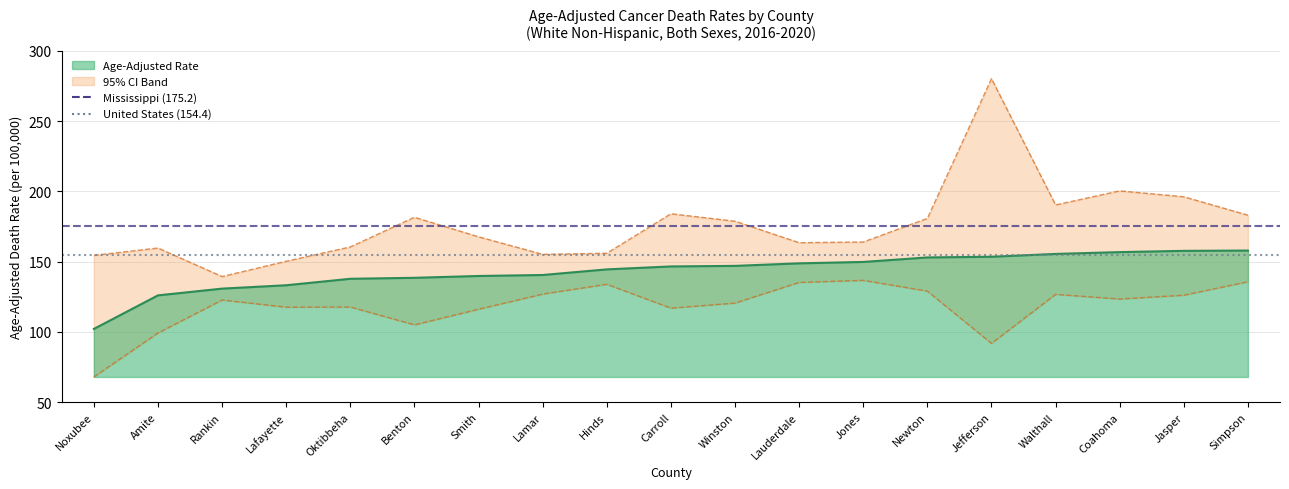

Which has a higher value, Amite or Lauderdale?

Lauderdale